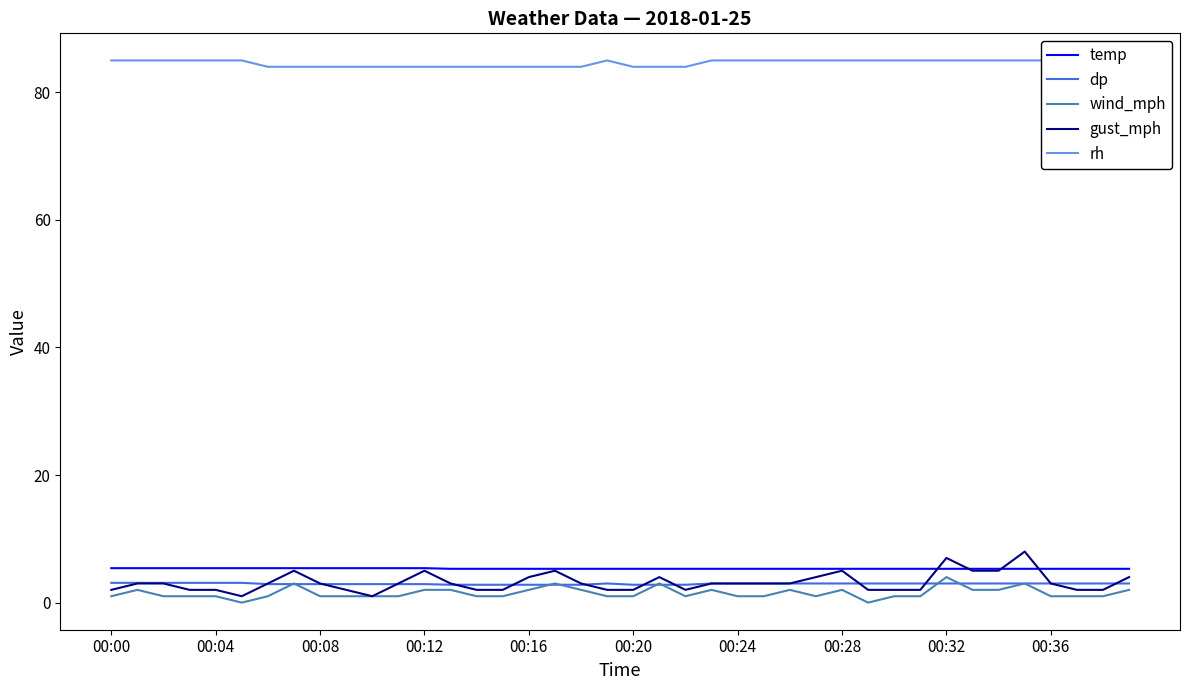

How many categories are shown in the chart?

40